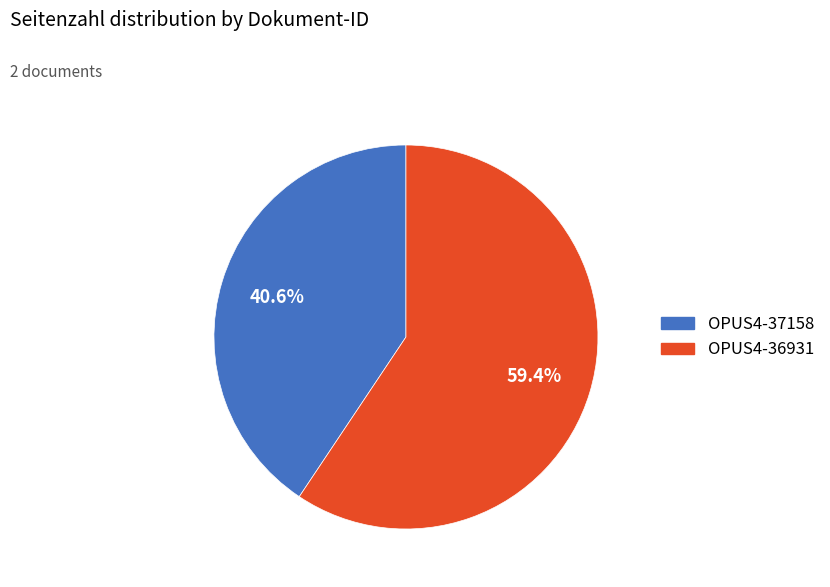

The OPUS4-36931 slice represents 54% of the pie. True or false?

False